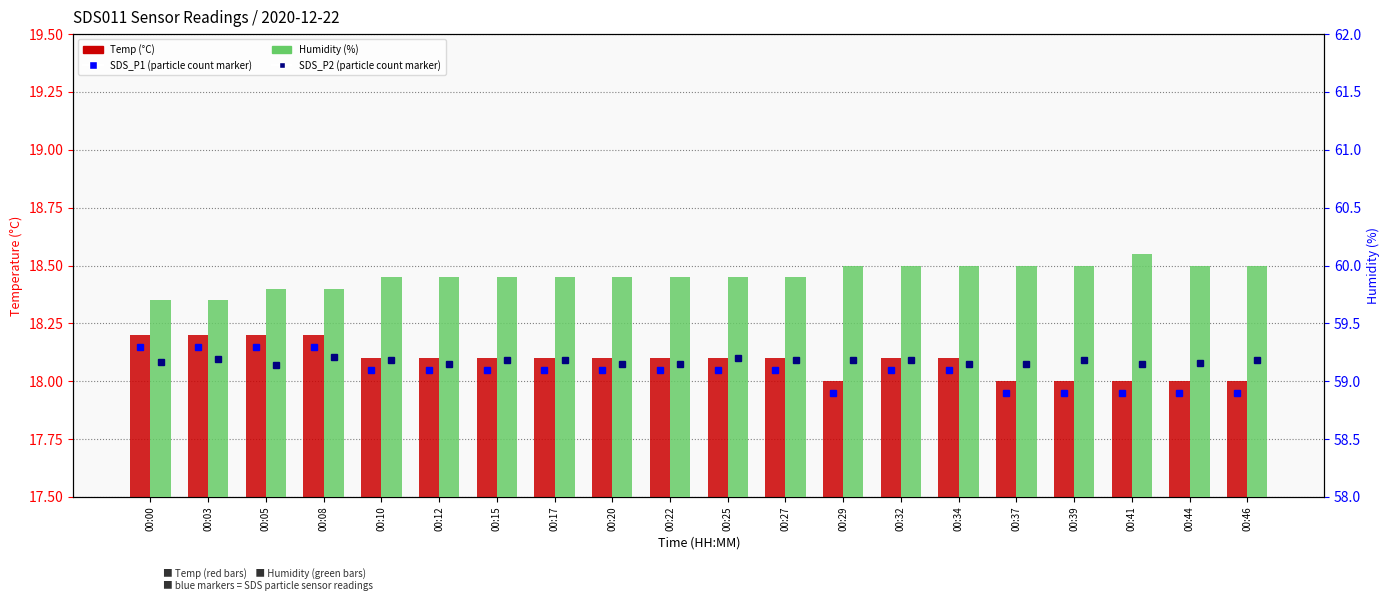

Count the Temp (°C) values in the range 18 to 19.

20